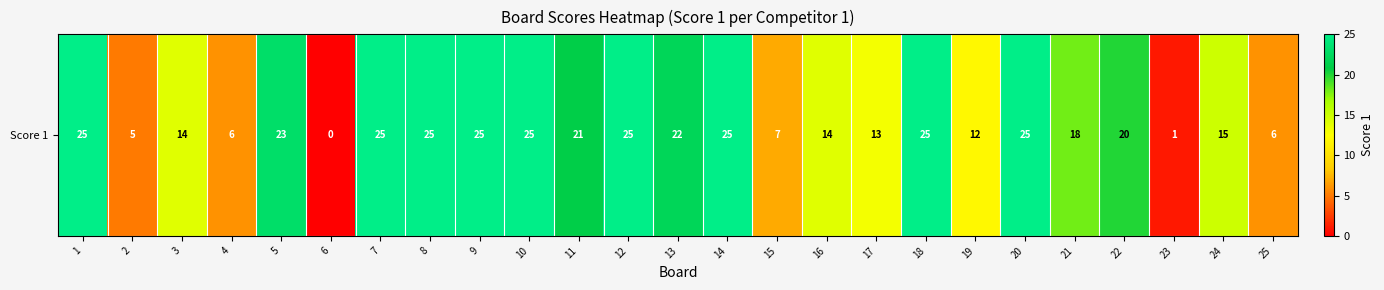

Which category has the lowest value across all series?

6